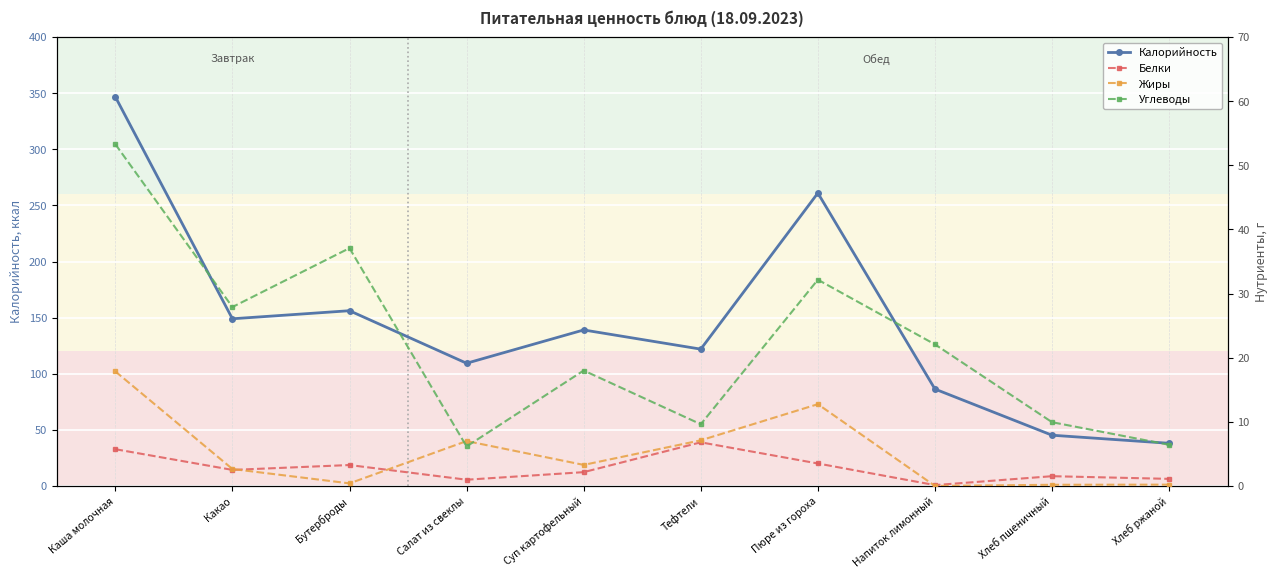

How many values in the Углеводы series exceed 22?

5